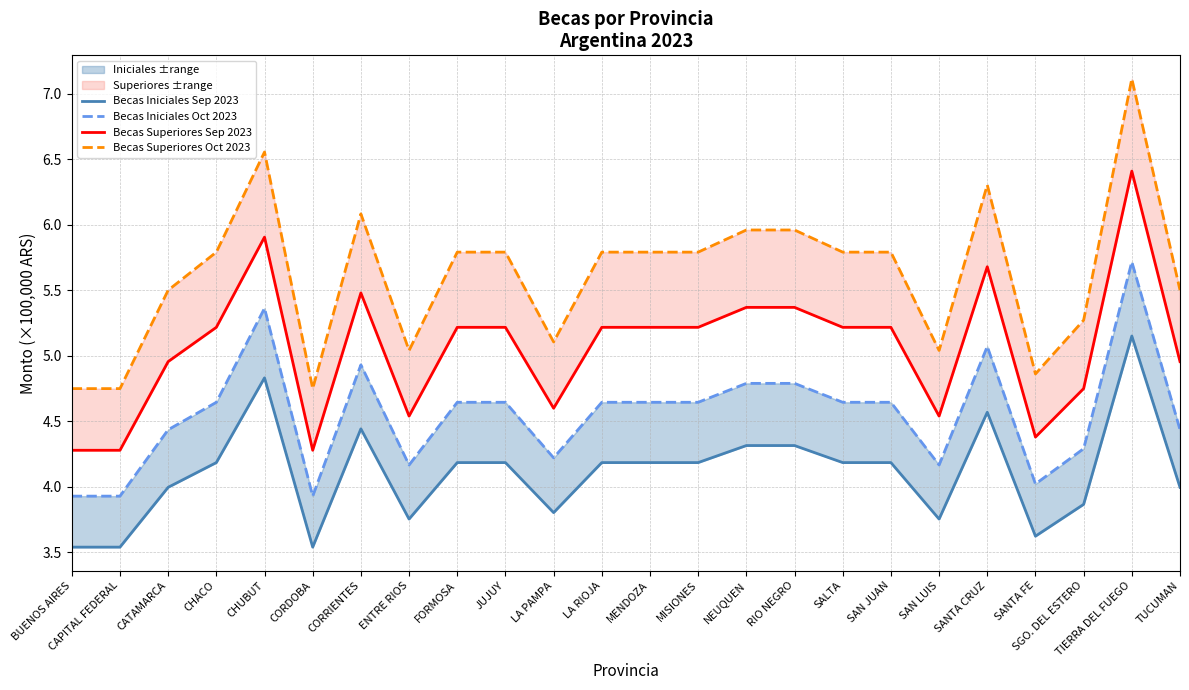

At how many categories does at least one series exceed 6?

4